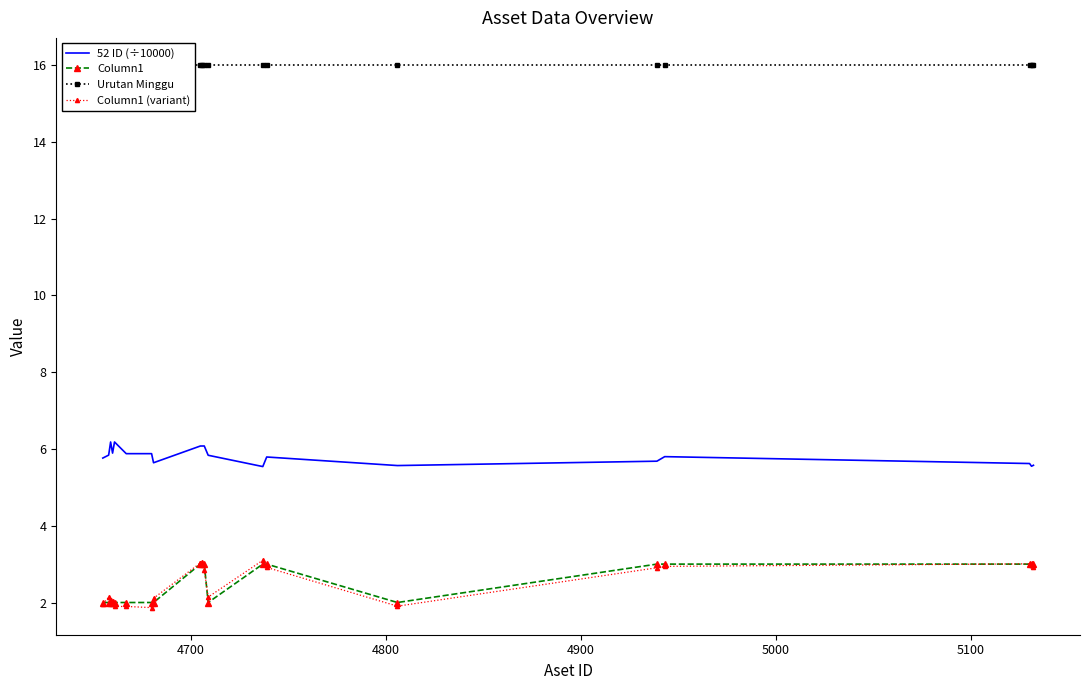

True or false: Urutan Minggu and Column1 (variant) intersect in this chart.

False